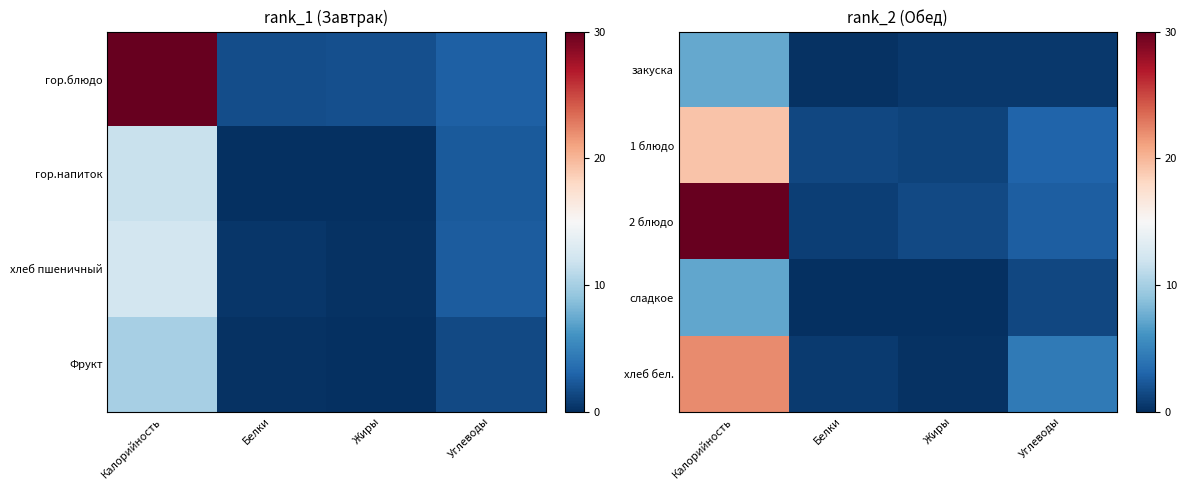

Which category has the highest value in the 1 блюдо series?

Калорийность